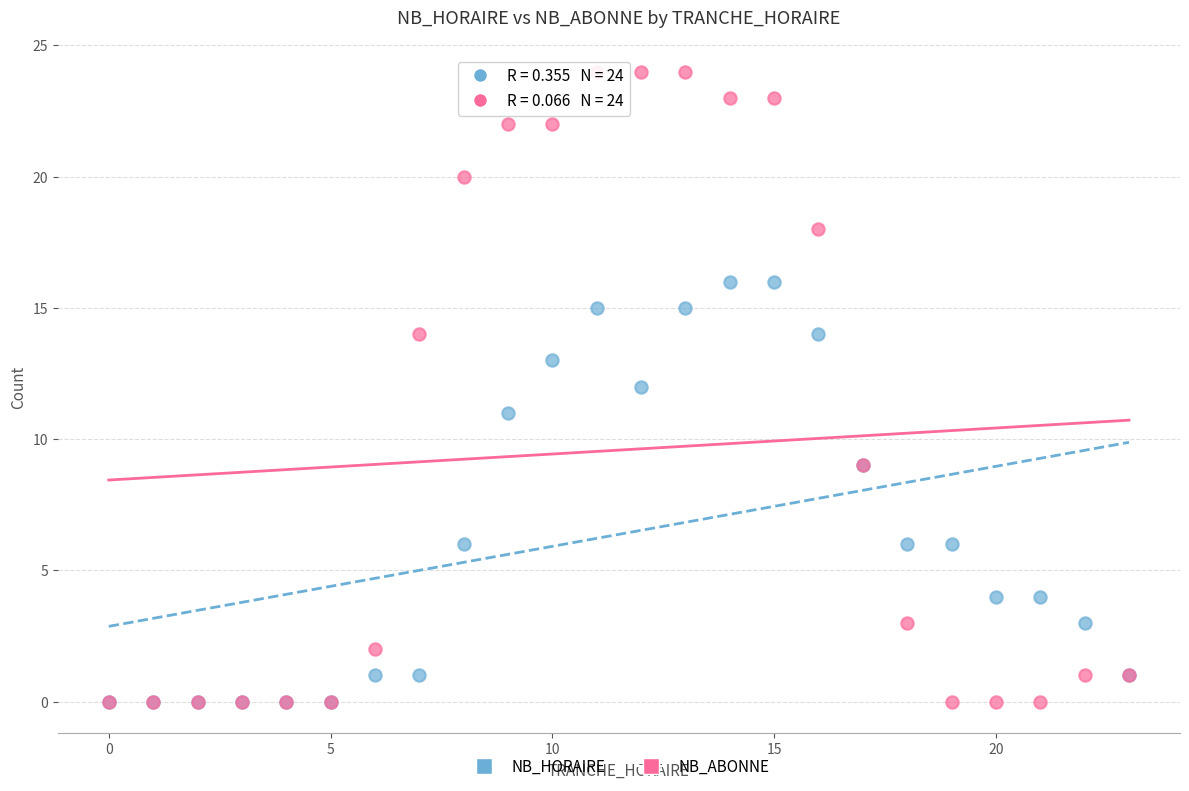

What are all the series names shown in the legend?

NB_HORAIRE, NB_ABONNE